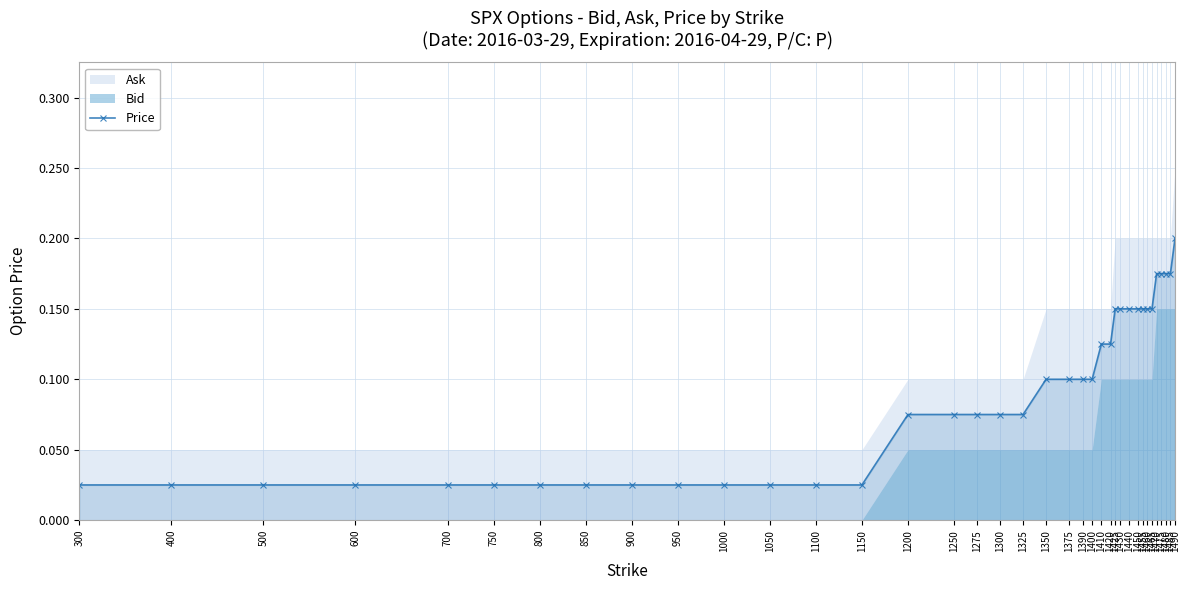

What is the value of the 36th point from the left?

0.2